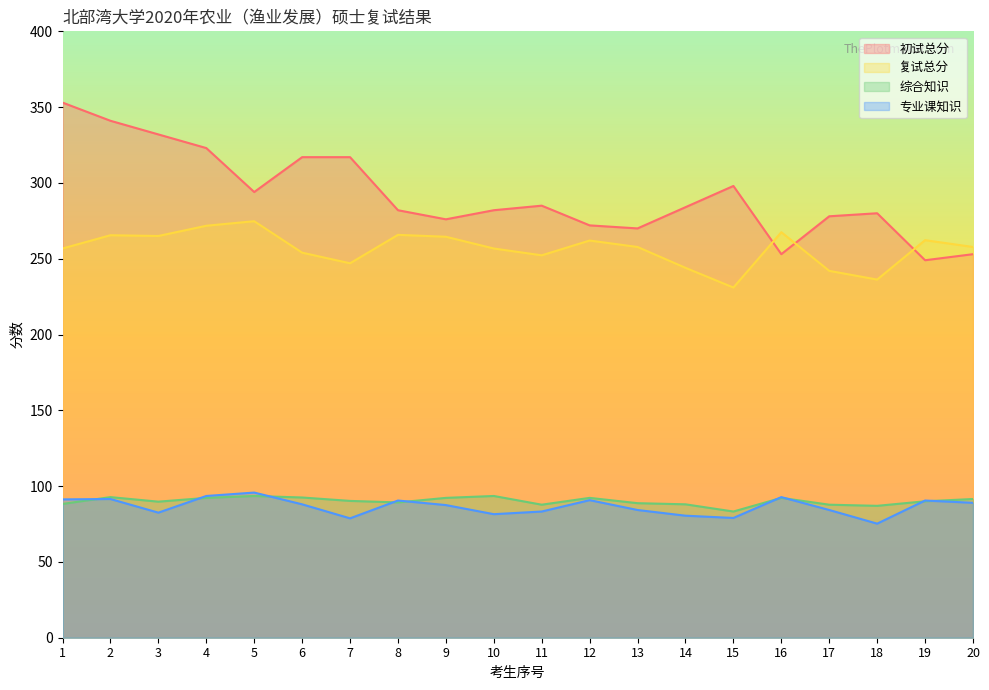

How many lines are shown in the chart?

4